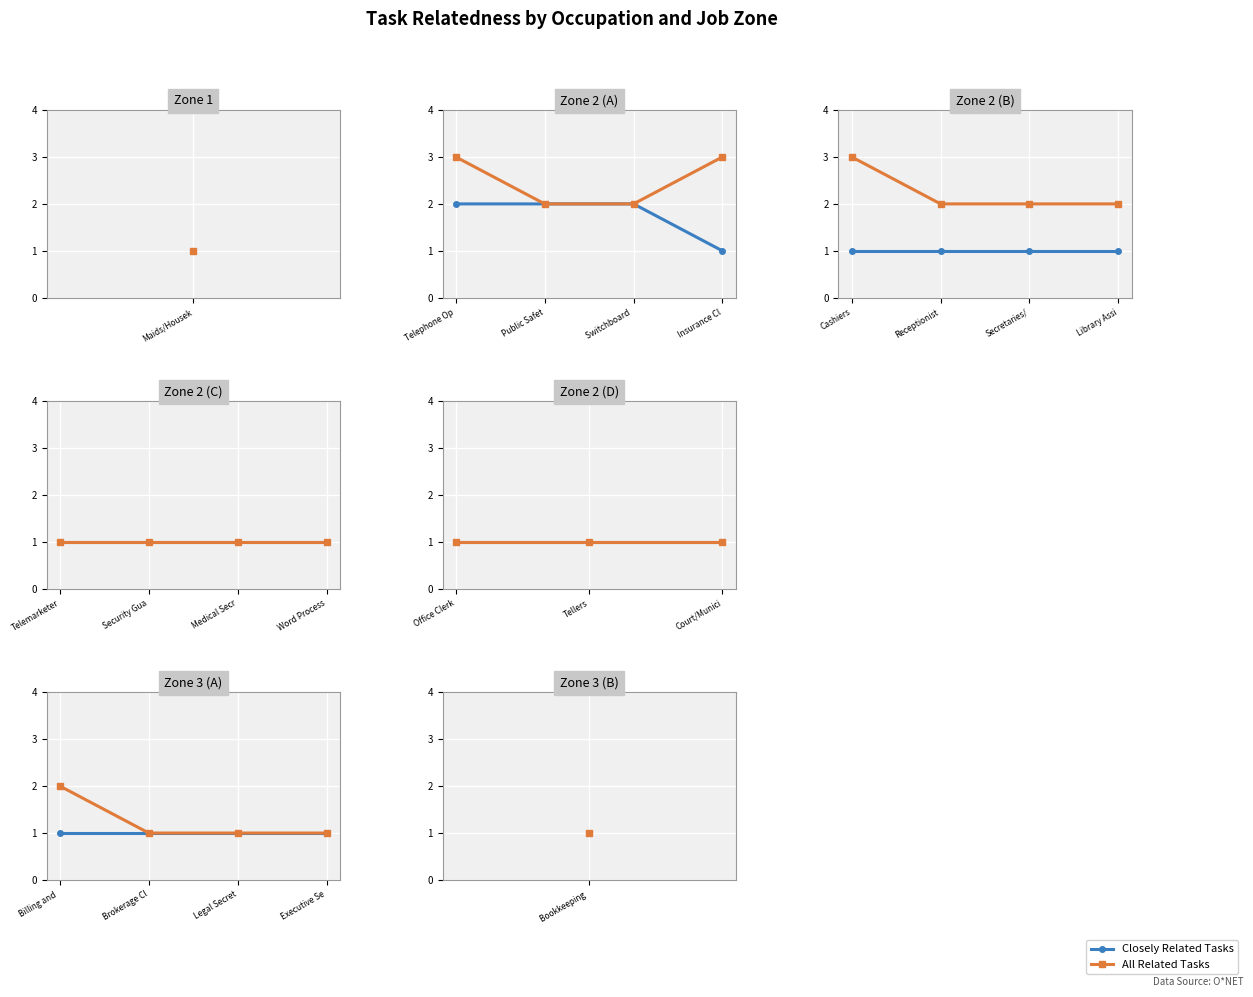

What position from the right is Brokerage Cl?

3